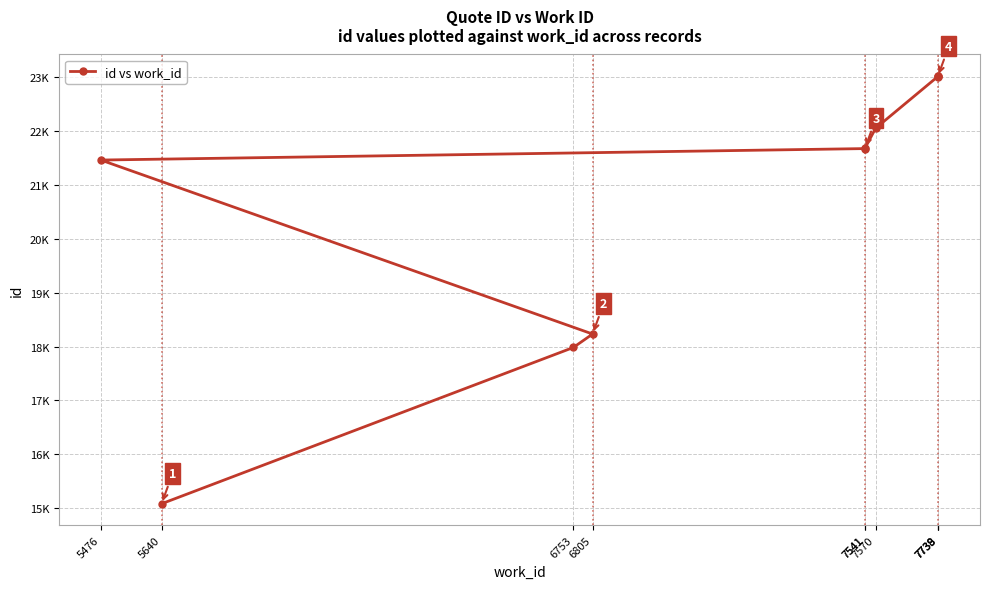

Which has a higher value, 5476 or 6805?

5476